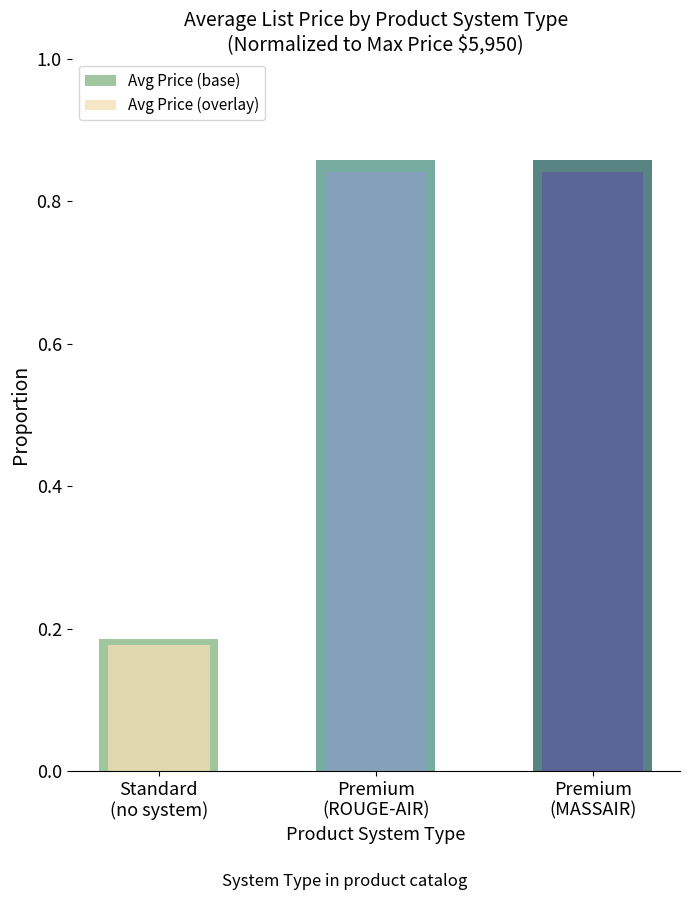

What position from the left is Standard
(no system)?

1